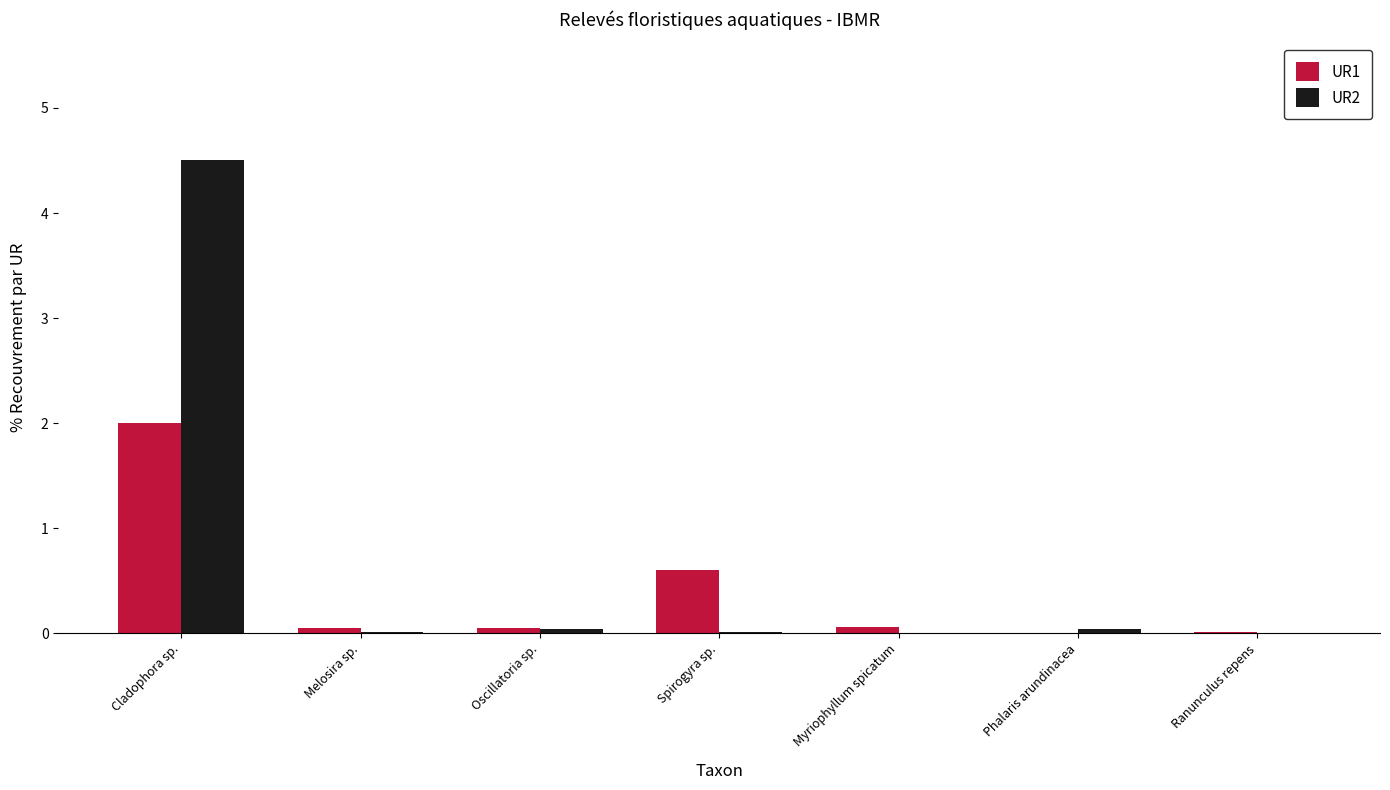

Which series has the largest range (max minus min)?

UR2